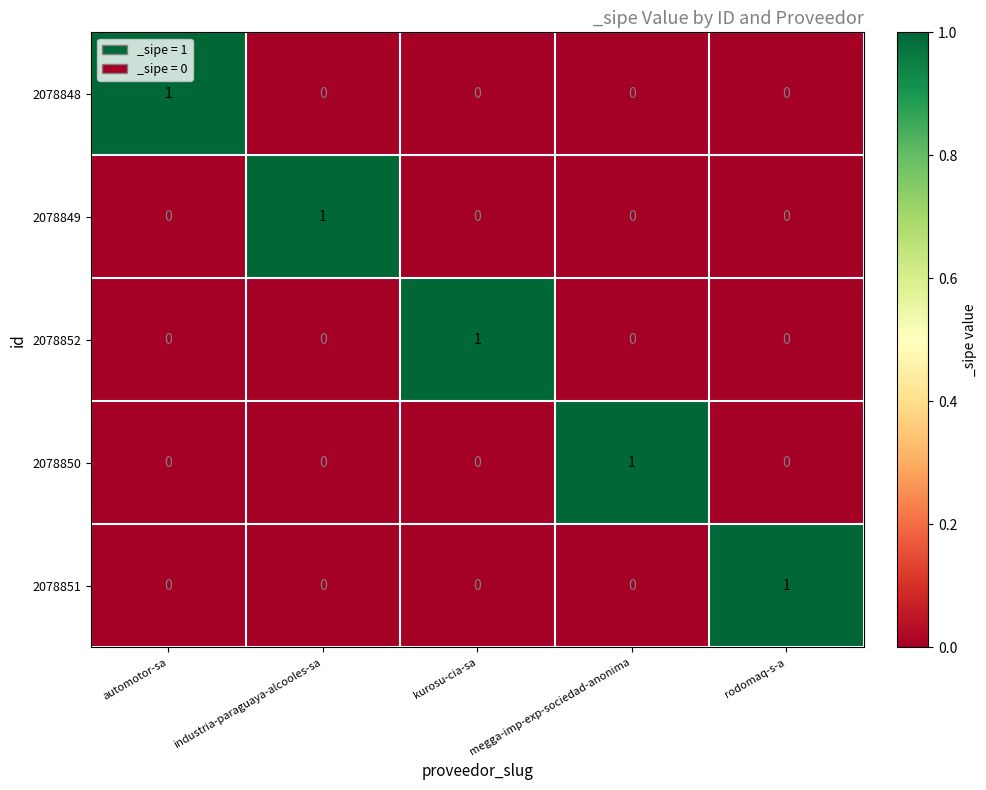

The 2078850 series shows 1 at megga-imp-exp-sociedad-anonima. True or false?

True